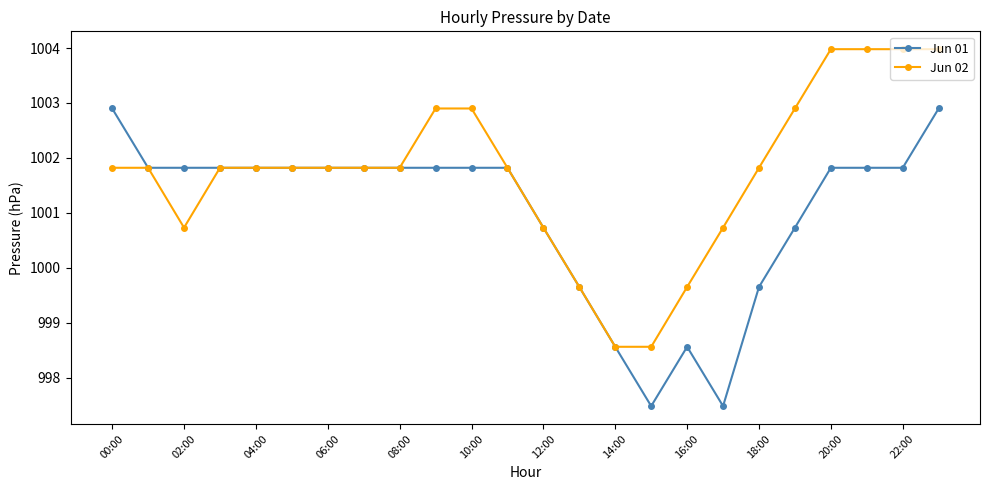

What is the maximum value for Jun 01?

1002.9